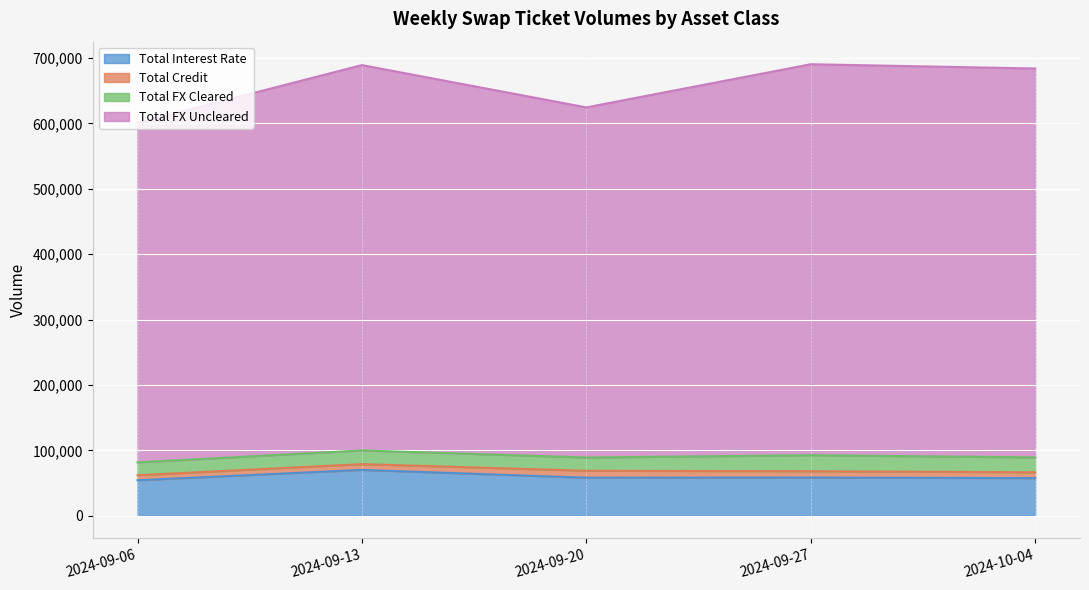

At which category does Total FX Uncleared reach its first local valley?

2024-09-20